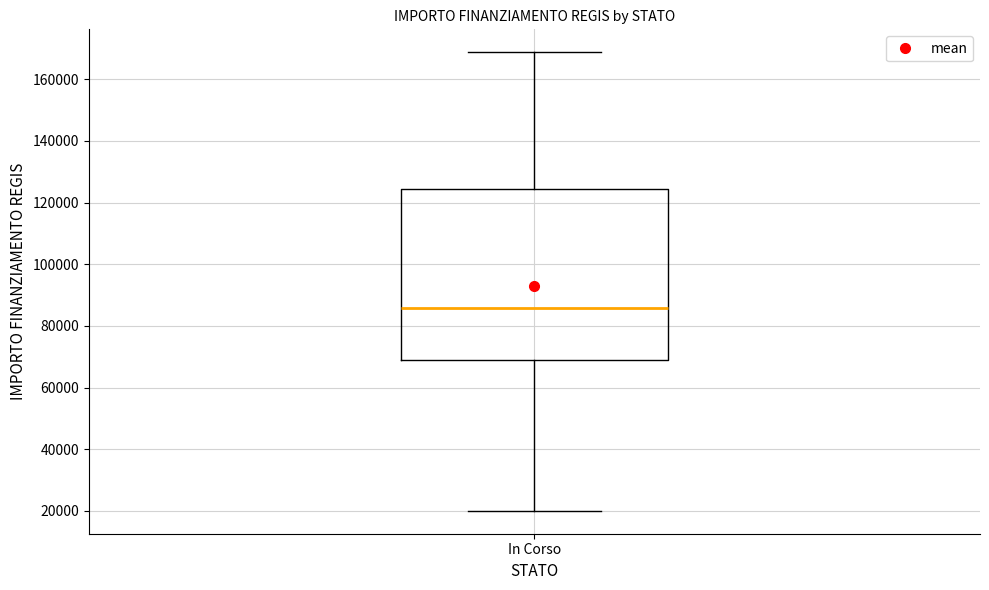

Read this box plot against the y-axis: the position of the median line, the range covered by the box, and the ends of both whiskers. The values are not printed on the chart, so give them approximately, as read against the axis.

median 86000, box 68000 to 124000, whiskers 20000 to 168000